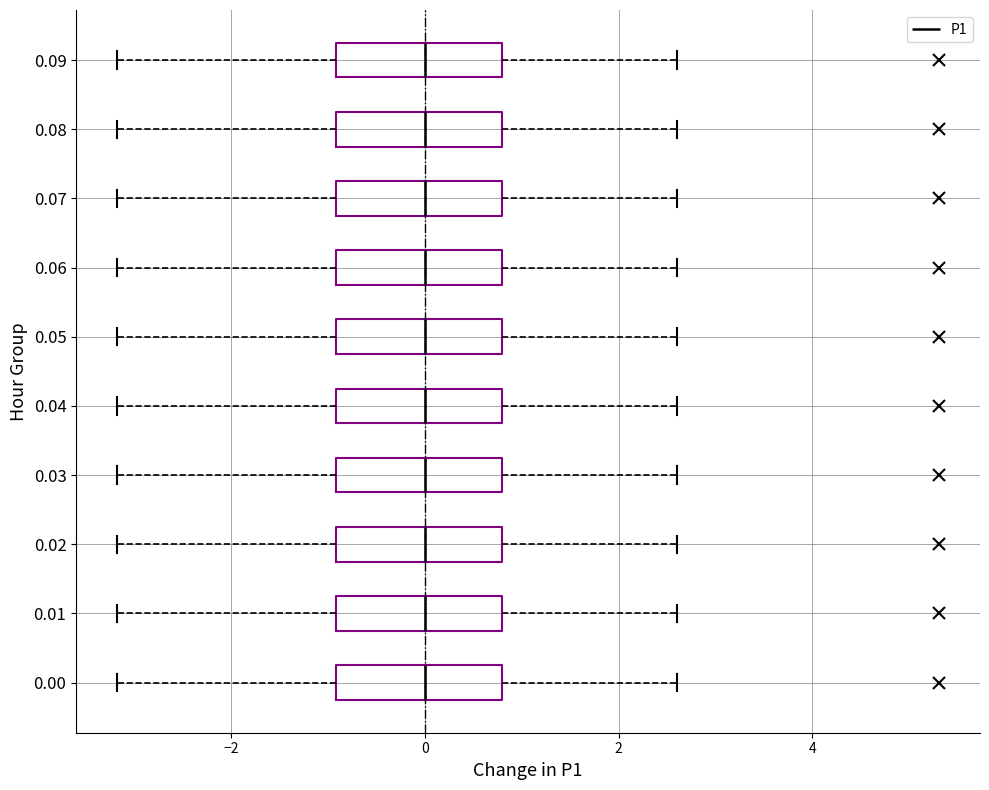

Reading bottom to top, transcribe this box plot: for each box, give where its median line is, the range the box spans, and where its two whiskers end, as read against the x-axis. The values are not printed on the chart, so give them approximately, as read against the axis.

0.00: median 0.0, box -1.0 to 0.8, whiskers -3.2 to 2.6
0.01: median 0.0, box -1.0 to 0.8, whiskers -3.2 to 2.6
0.02: median 0.0, box -1.0 to 0.8, whiskers -3.2 to 2.6
0.03: median 0.0, box -1.0 to 0.8, whiskers -3.2 to 2.6
0.04: median 0.0, box -1.0 to 0.8, whiskers -3.2 to 2.6
0.05: median 0.0, box -1.0 to 0.8, whiskers -3.2 to 2.6
0.06: median 0.0, box -1.0 to 0.8, whiskers -3.2 to 2.6
0.07: median 0.0, box -1.0 to 0.8, whiskers -3.2 to 2.6
0.08: median 0.0, box -1.0 to 0.8, whiskers -3.2 to 2.6
0.09: median 0.0, box -1.0 to 0.8, whiskers -3.2 to 2.6